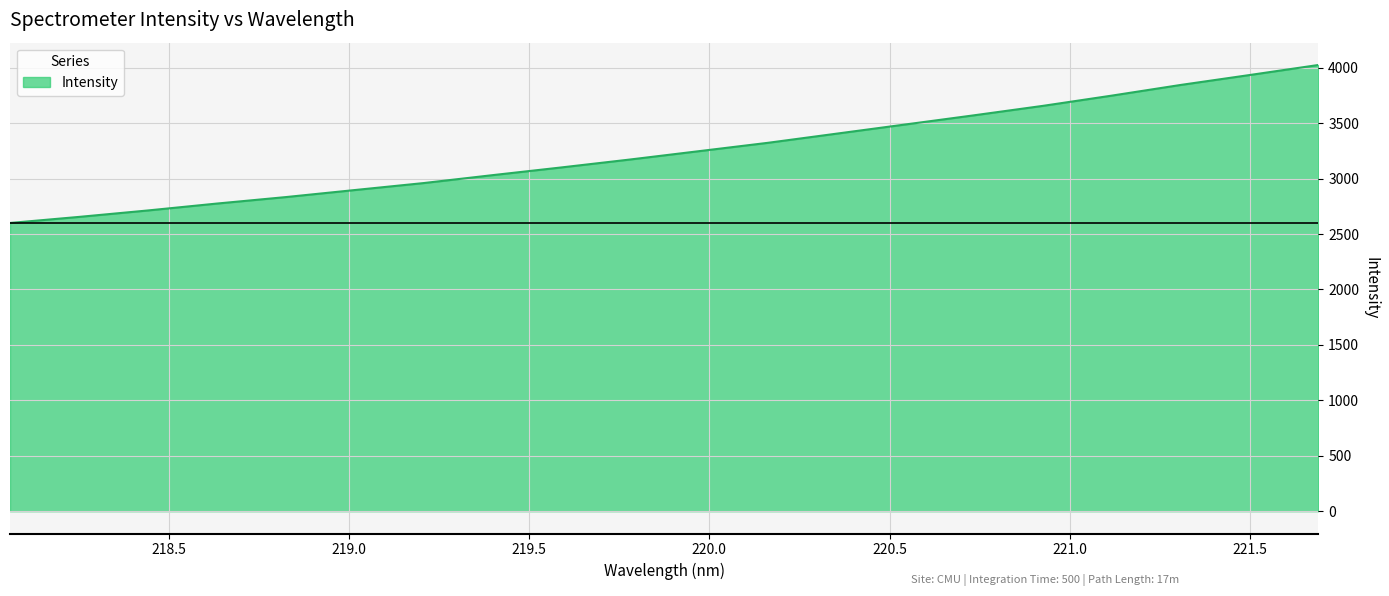

What is the smallest value displayed?

2599.9